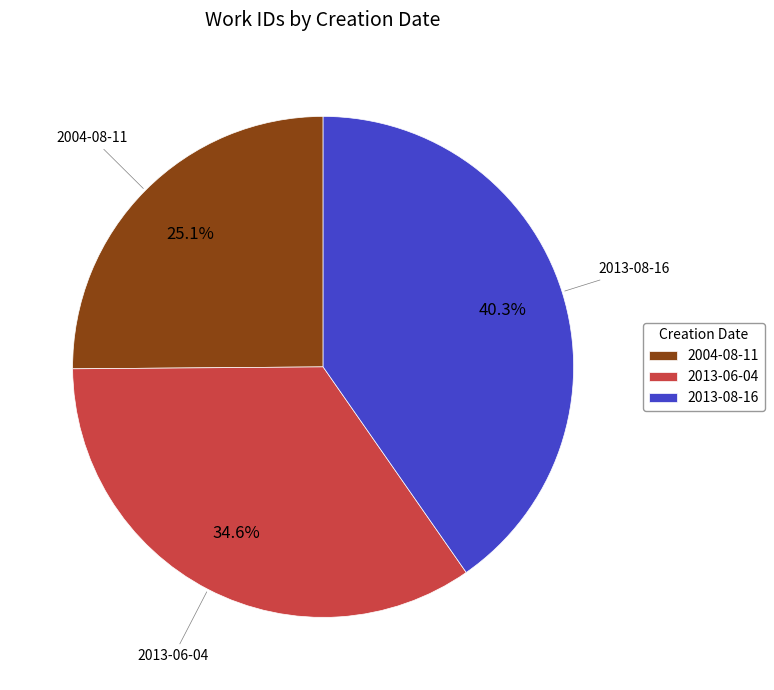

Is 2013-08-16 the majority of the pie?

No